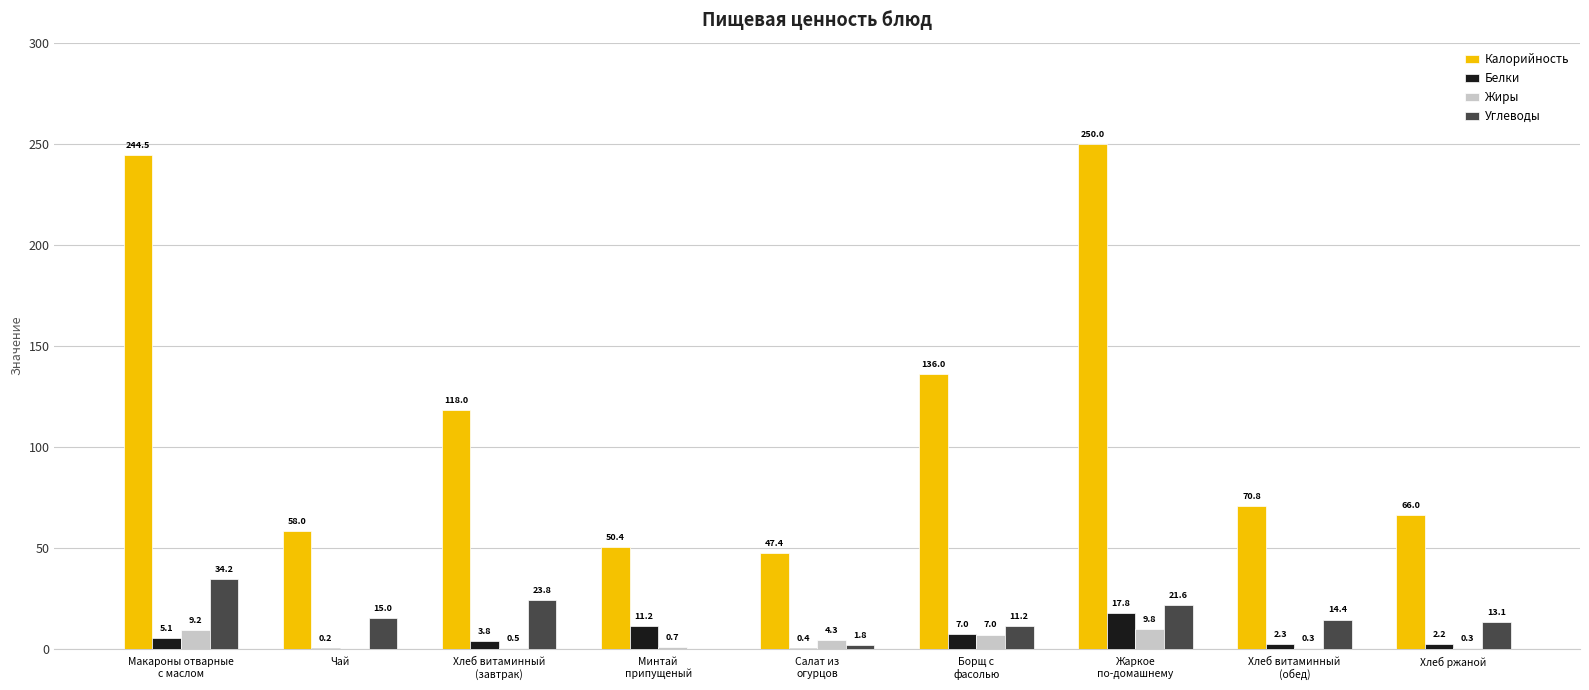

What is the sum of all Углеводы values?

135.1